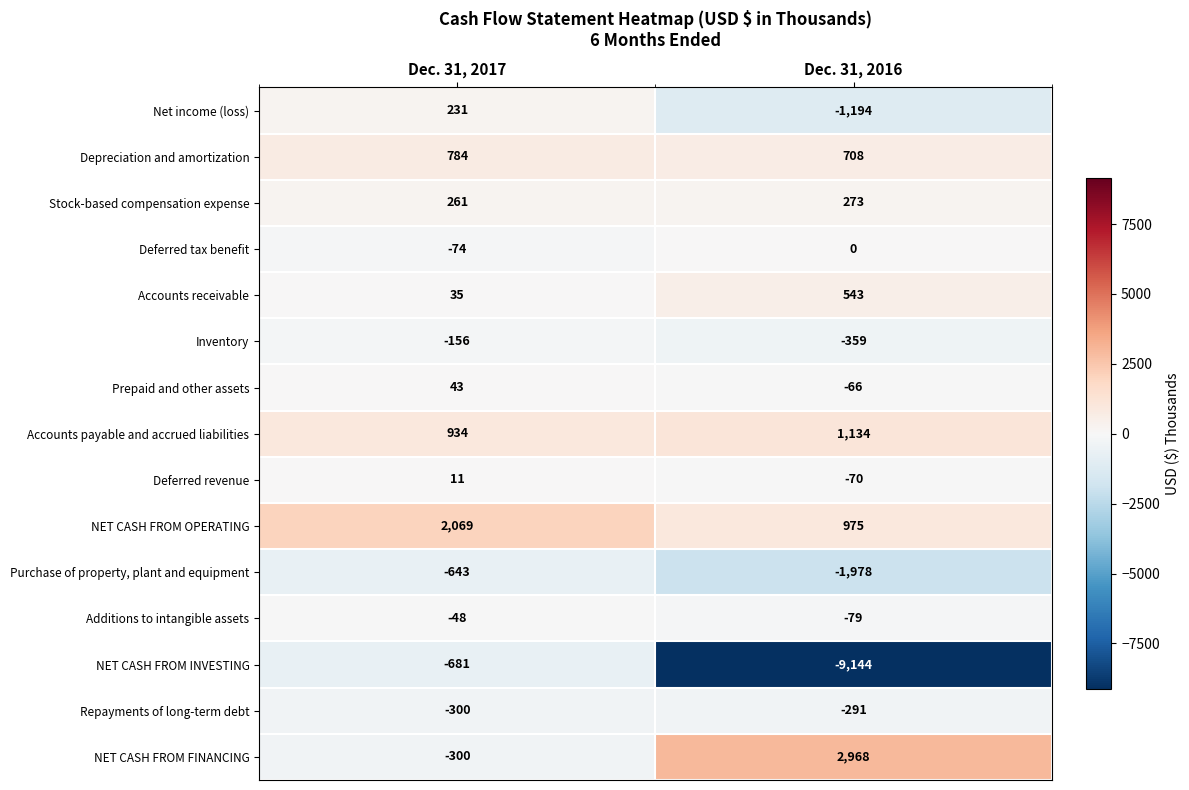

What is the sum of the NET CASH FROM FINANCING values at Dec. 31, 2016 and Dec. 31, 2017?

2668